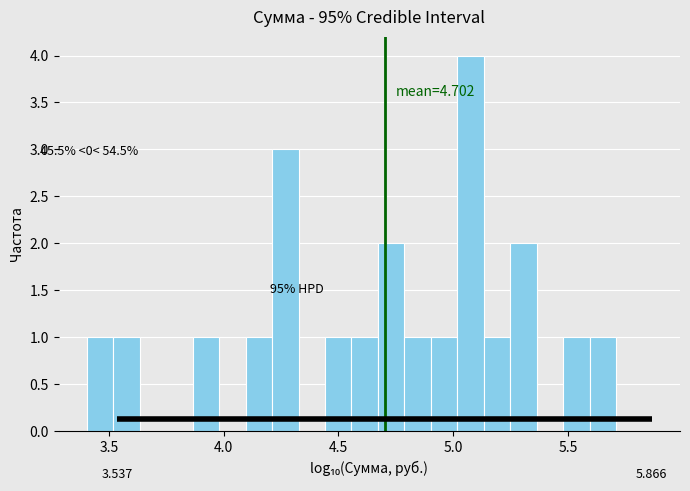

Around what value on the x-axis is the tallest bar? Give the approximate position of its centre, as read against the axis.

5.10